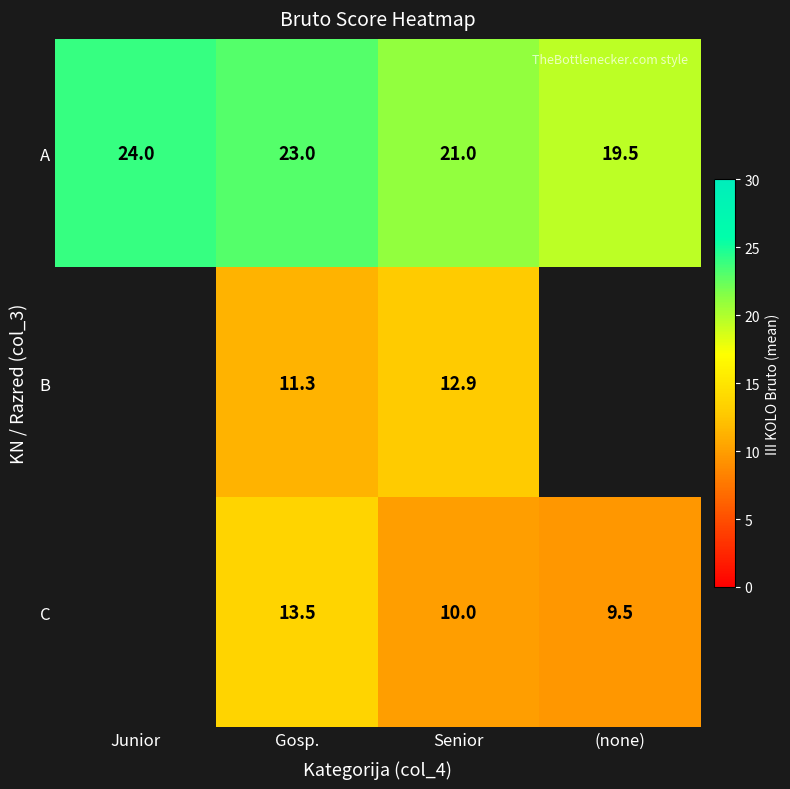

How many series are shown in this chart?

3